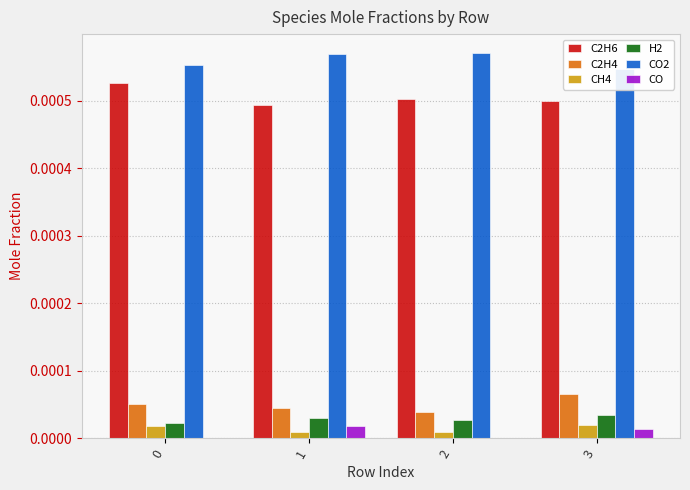

At which category is the sum across all series the highest?

3